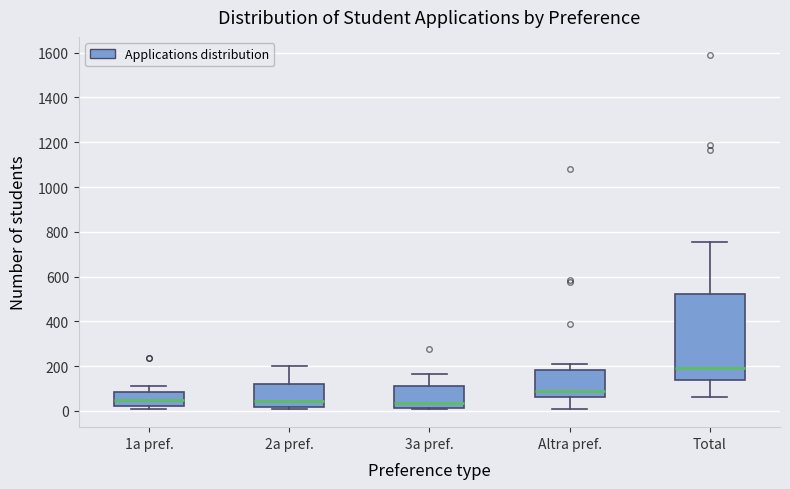

Reading left to right, read every box against the y-axis: the position of its median line, the range the box covers, and the ends of its whiskers. The values are not printed on the chart, so give them approximately, as read against the axis.

1a pref.: median 60, box 20 to 80, whiskers 20 (just below the box's lower edge) to 120
2a pref.: median 40, box 20 to 120, whiskers 0 to 200
3a pref.: median 40, box 20 to 120, whiskers 0 to 160
Altra pref.: median 80, box 60 to 180, whiskers 0 to 200
Total: median 200, box 140 to 520, whiskers 60 to 760